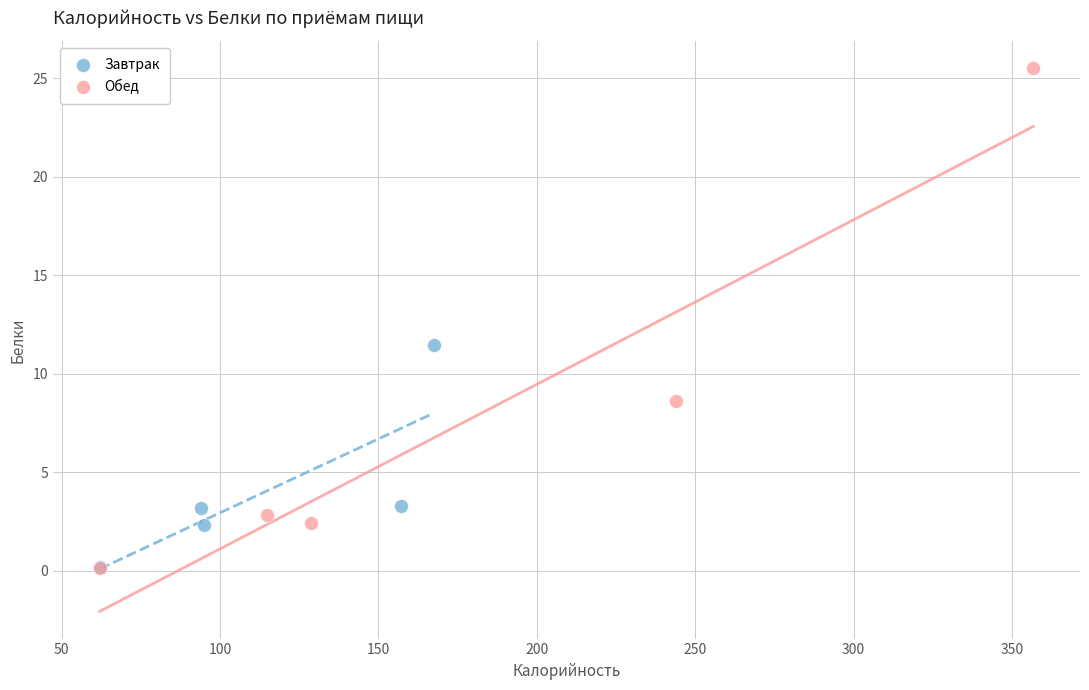

Which series reaches the maximum Y coordinate?

Обед